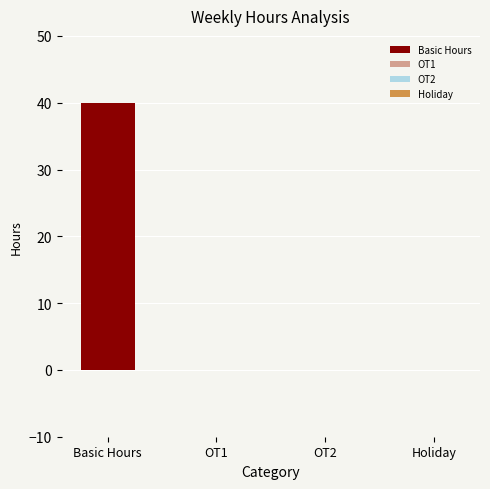

What is the sum of all Basic values?

40